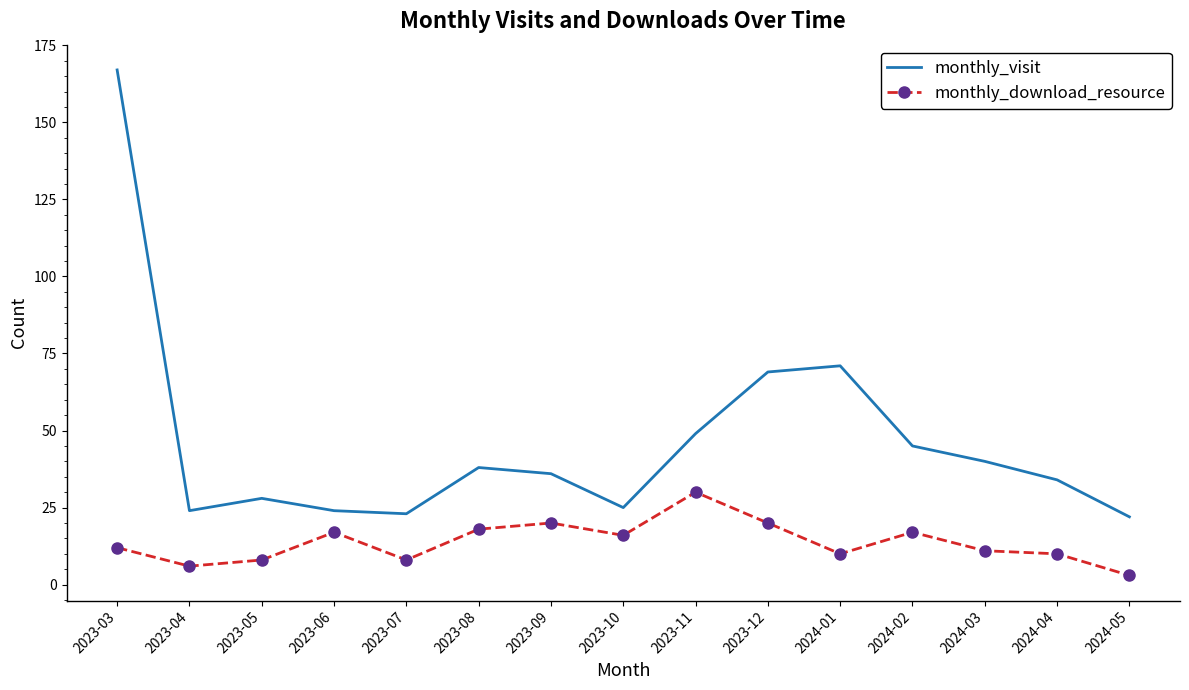

What position from the right is 2023-03?

15